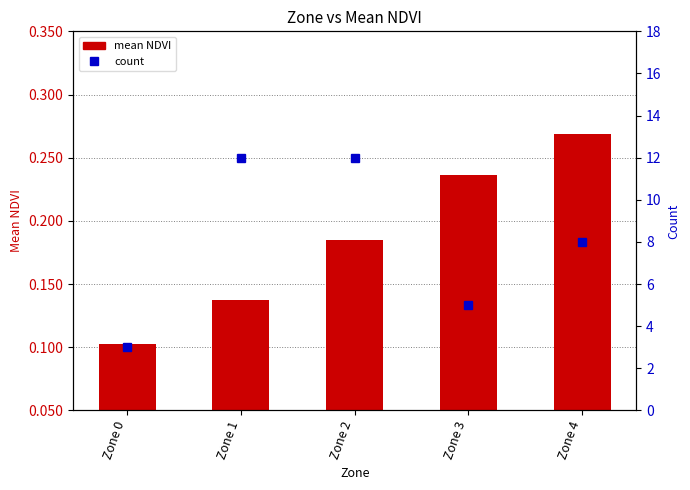

What is the difference between the second highest and minimum values in the mean NDVI series?

0.1